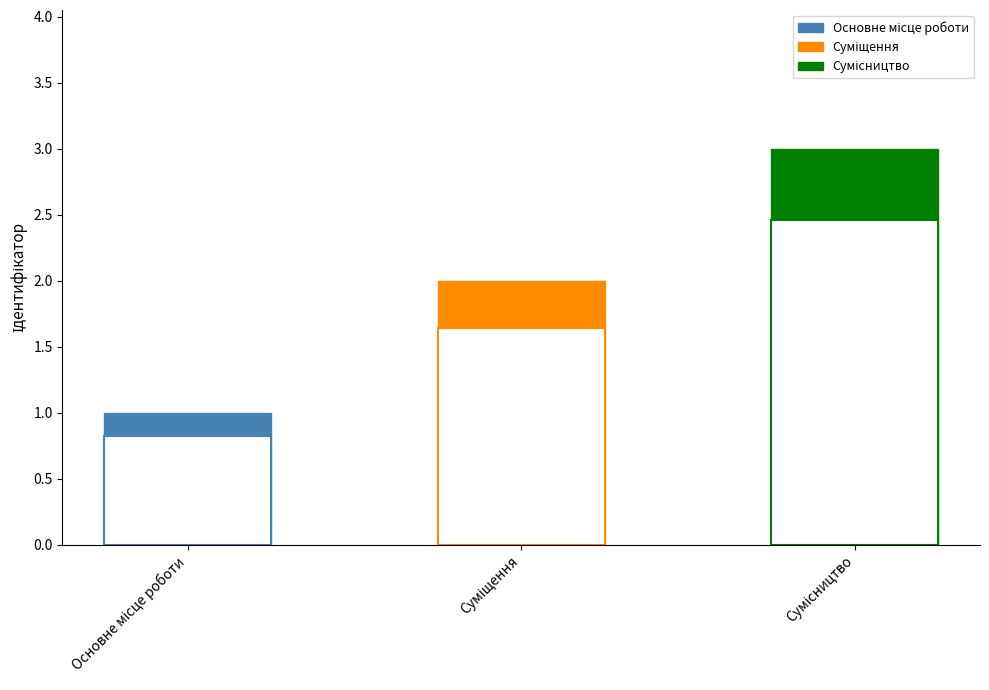

Between Основне місце роботи and Сумісництво, which is larger?

Сумісництво